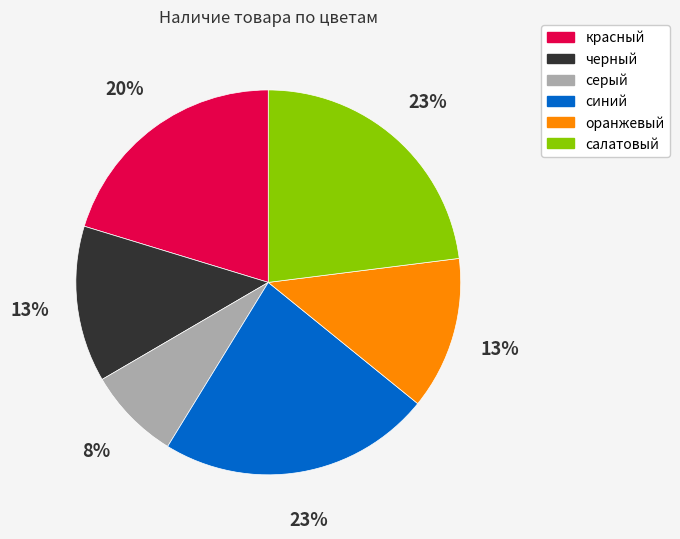

To the nearest percent, what portion does черный represent?

13%